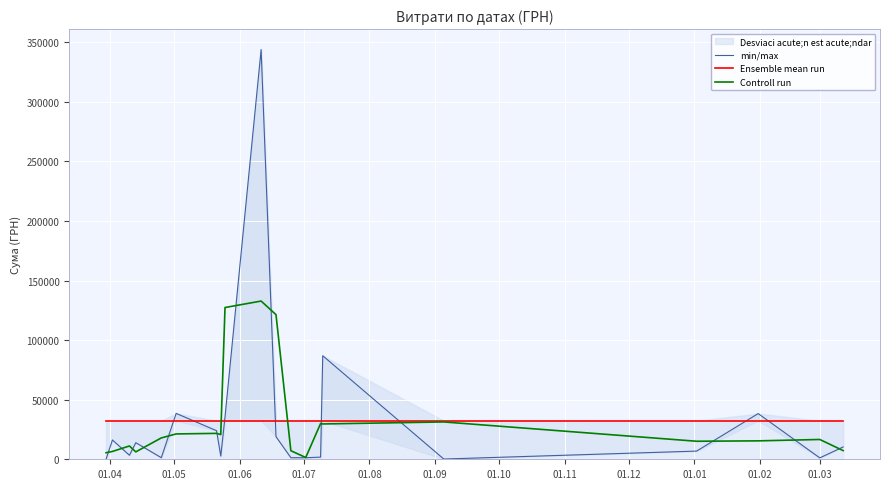

What is the average value of the min/max series?

32337.1